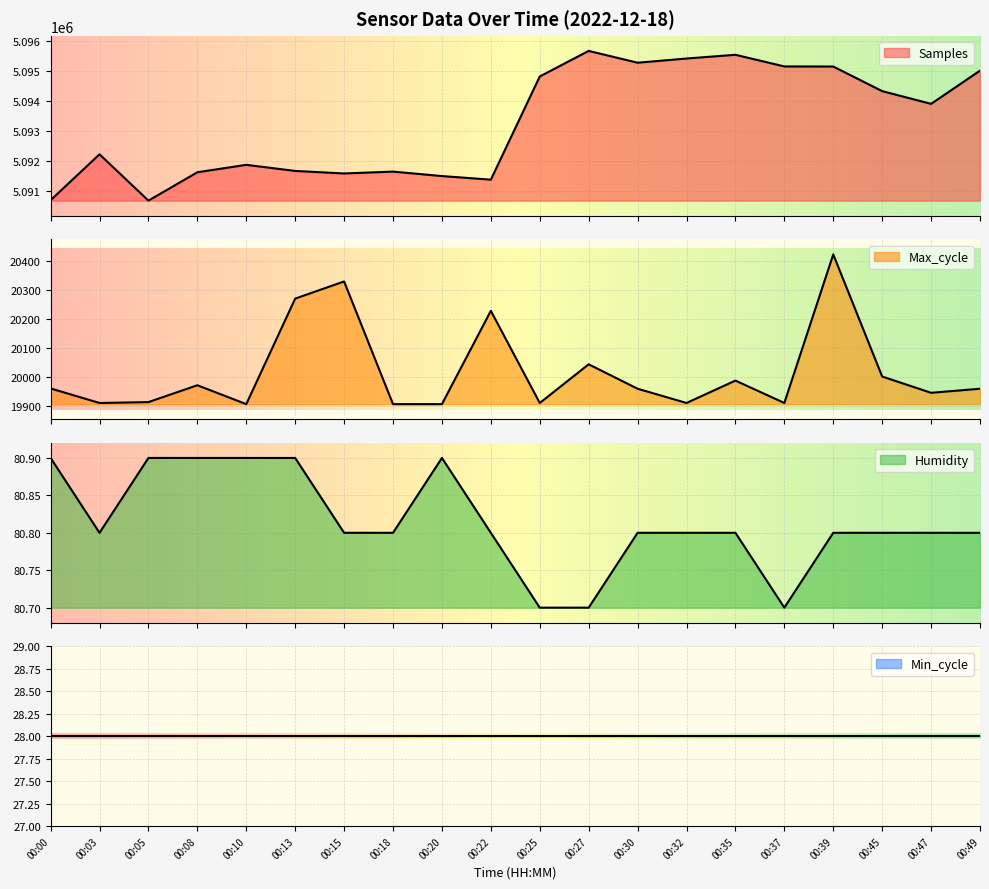

At which category is the sum across all series the highest?

00:27